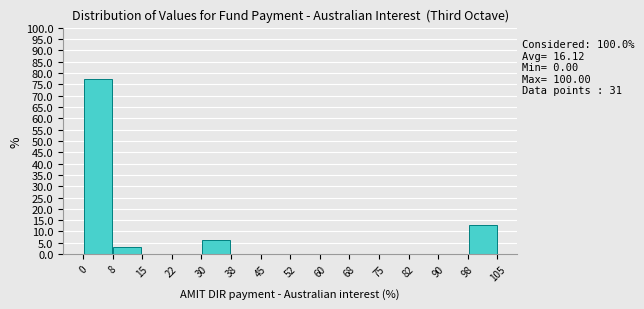

Over which range of the x-axis is the bar tallest?

0 to 8